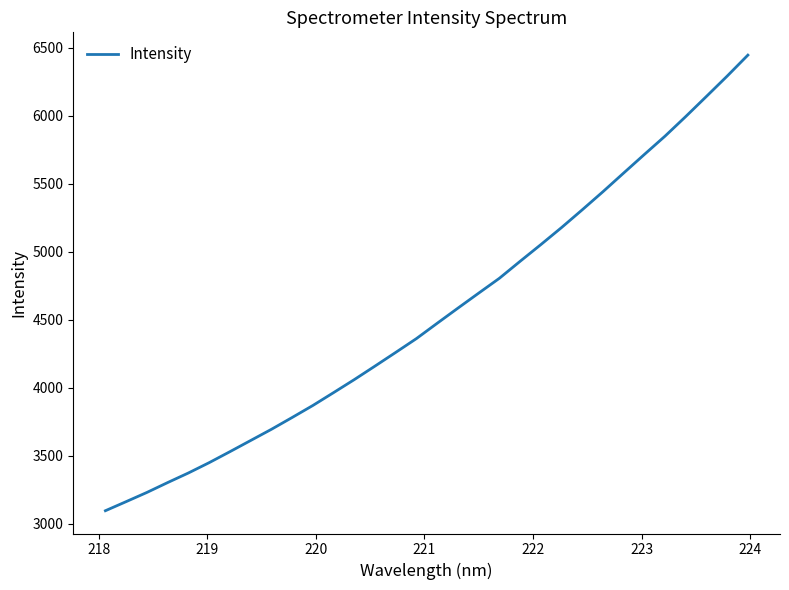

What is the minimum value shown in the chart?

3095.8